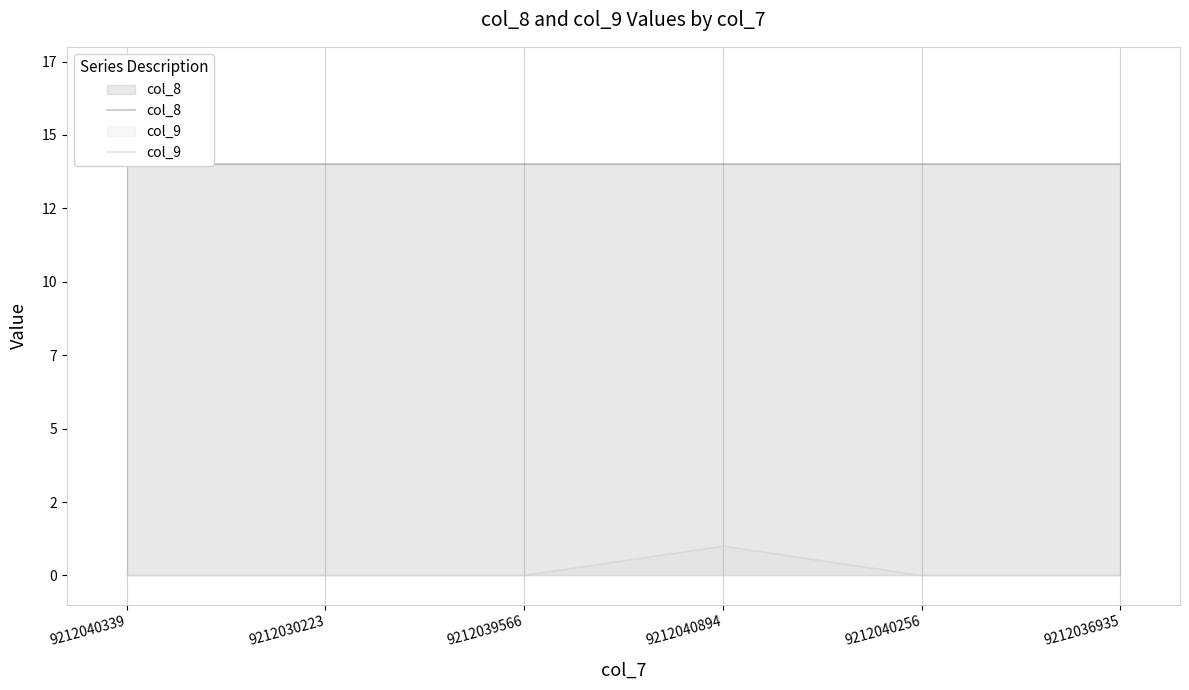

Reading left to right, list all the values displayed in this chart.

col_8: 9212040339=14	9212030223=14	9212039566=14	9212040894=14	9212040256=14	9212036935=14
col_9: 9212040339=0	9212030223=0	9212039566=0	9212040894=1	9212040256=0	9212036935=0